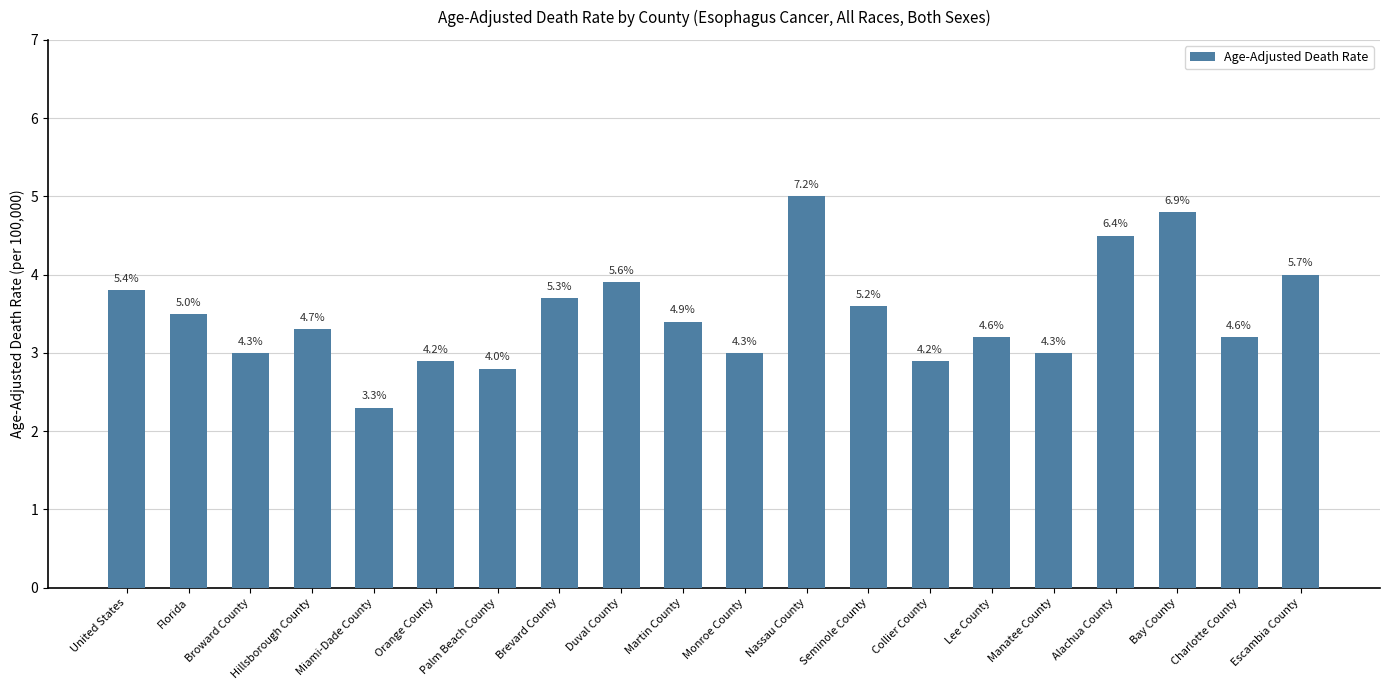

Are the bars horizontal?

No